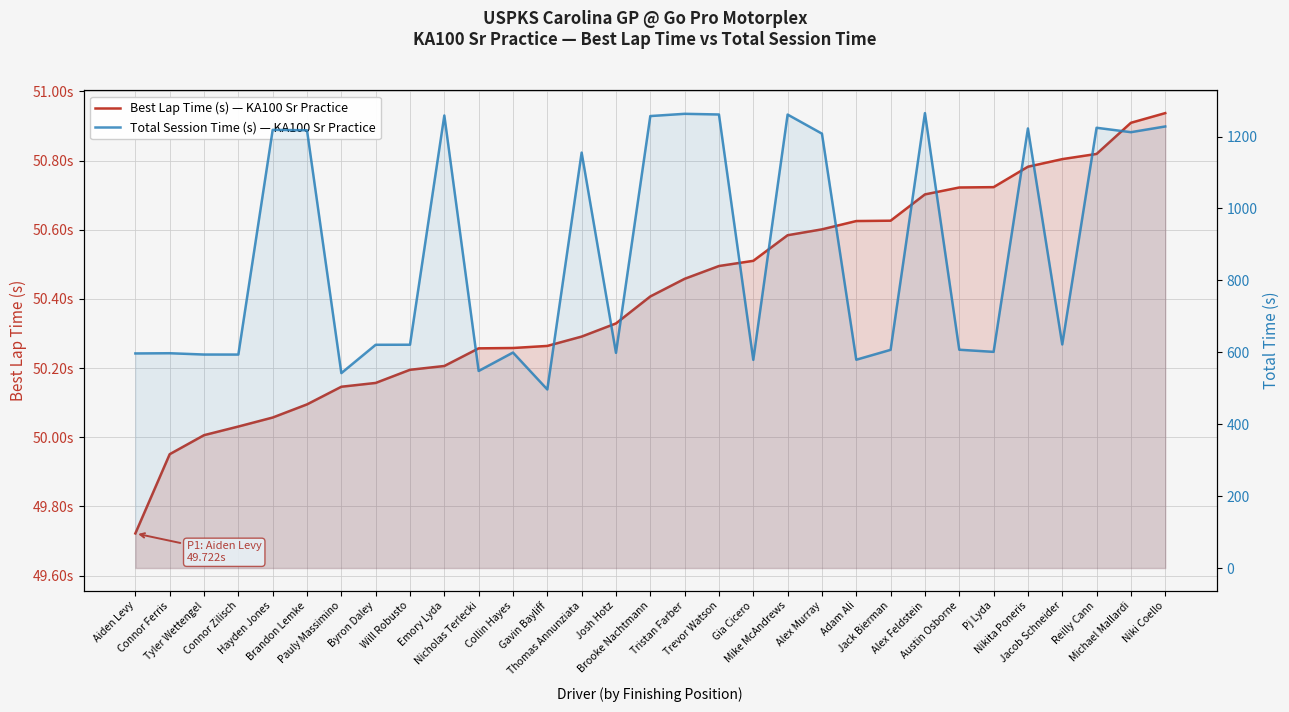

Which series has the largest total across all categories?

Total Session Time (s) — KA100 Sr Practice